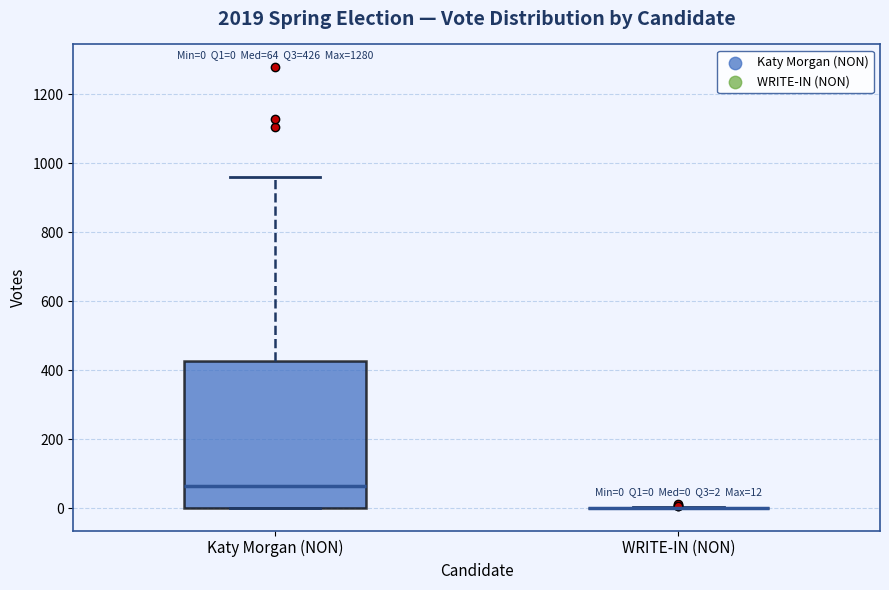

Comparing the boxes themselves (not the whiskers), which one is the tallest?

Katy Morgan (NON)